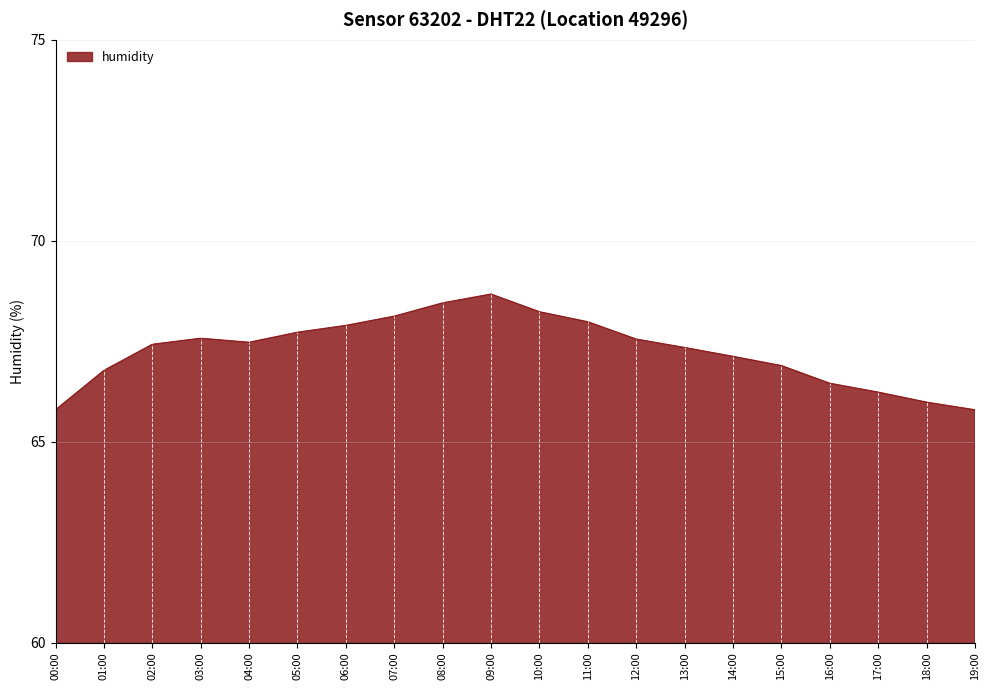

What position from the left is 13:00?

14